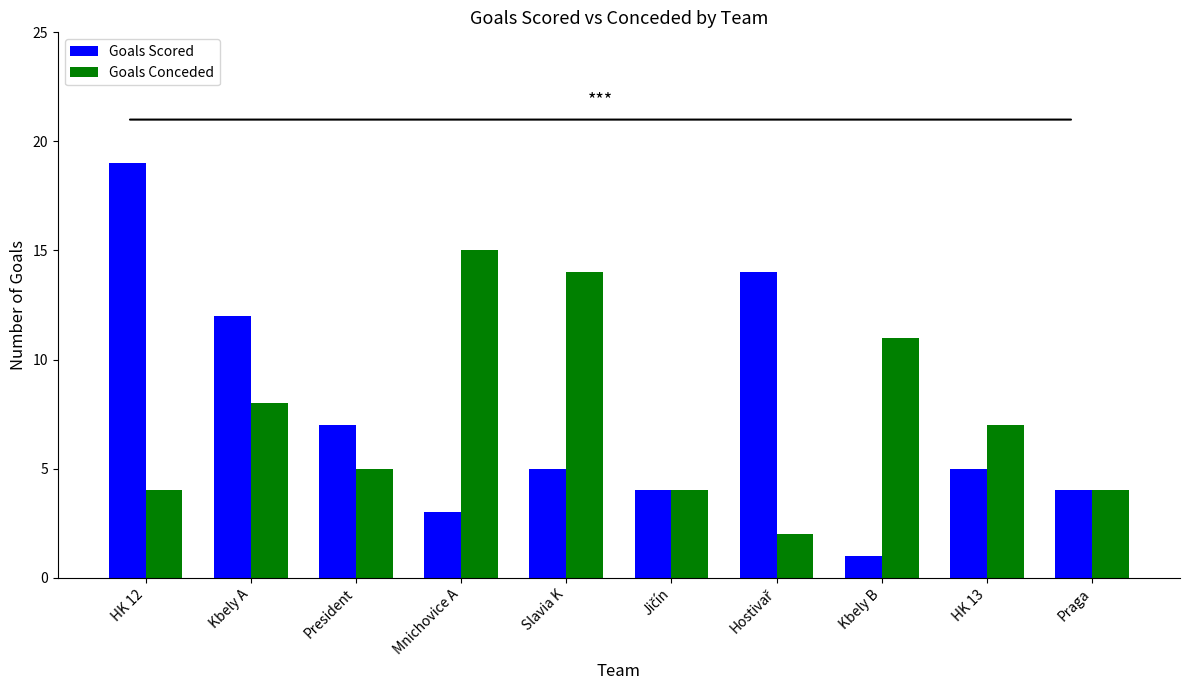

What is the difference between the maximum and minimum values in the Goals Conceded series?

13